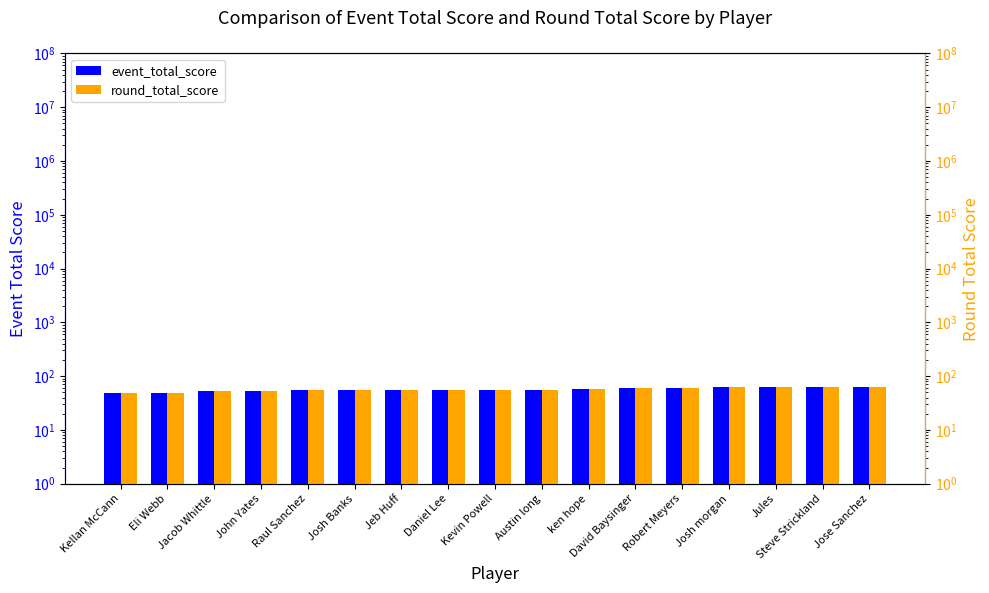

What is the sum of all round_total_score values?

964